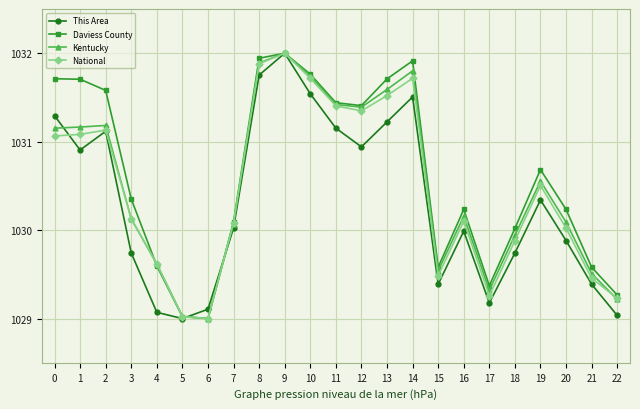

At how many categories does at least one series exceed 1029?

23